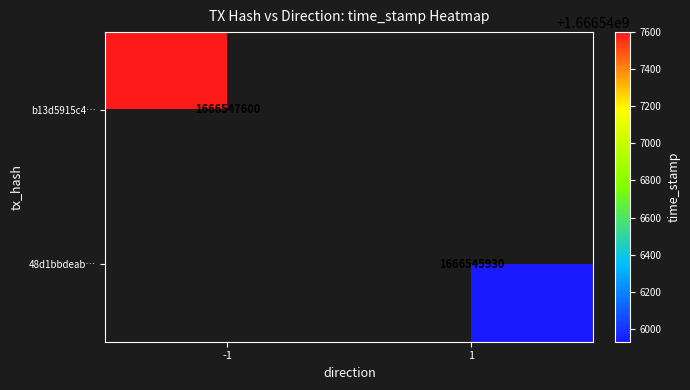

True or false: 48d1bbdeab… has a value of 853621341 at 1.

False